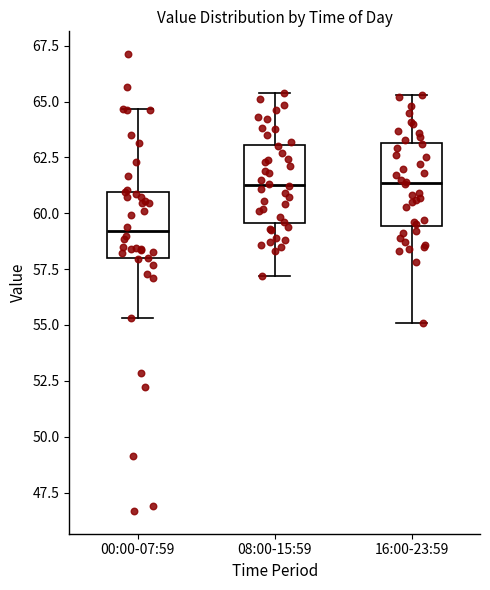

Reading left to right, read every box against the y-axis: the position of its median line, the range the box covers, and the ends of its whiskers. The values are not printed on the chart, so give them approximately, as read against the axis.

00:00-07:59: median 59.0, box 58.0 to 61.0, whiskers 55.5 to 64.5
08:00-15:59: median 61.5, box 59.5 to 63.0, whiskers 57.0 to 65.5
16:00-23:59: median 61.5, box 59.5 to 63.0, whiskers 55.0 to 65.5